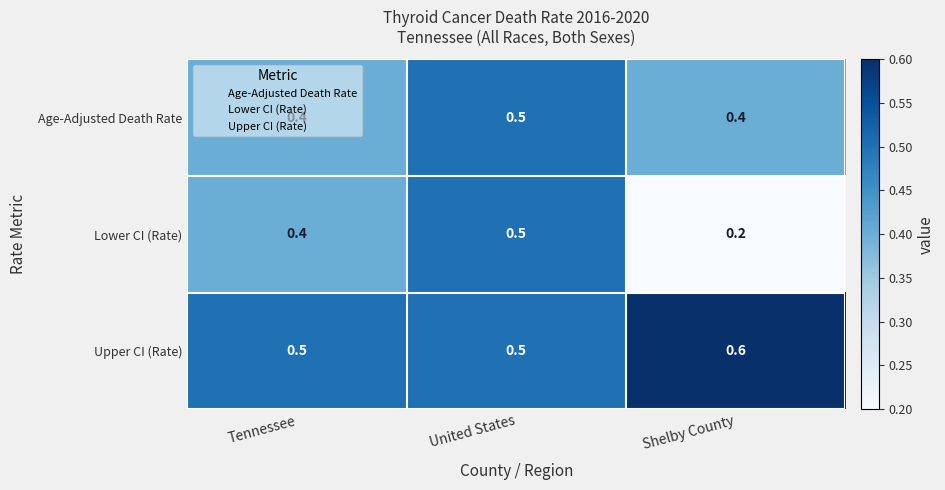

List the series in order of their overall mean, highest first.

Upper CI (Rate), Age-Adjusted Death Rate, Lower CI (Rate)